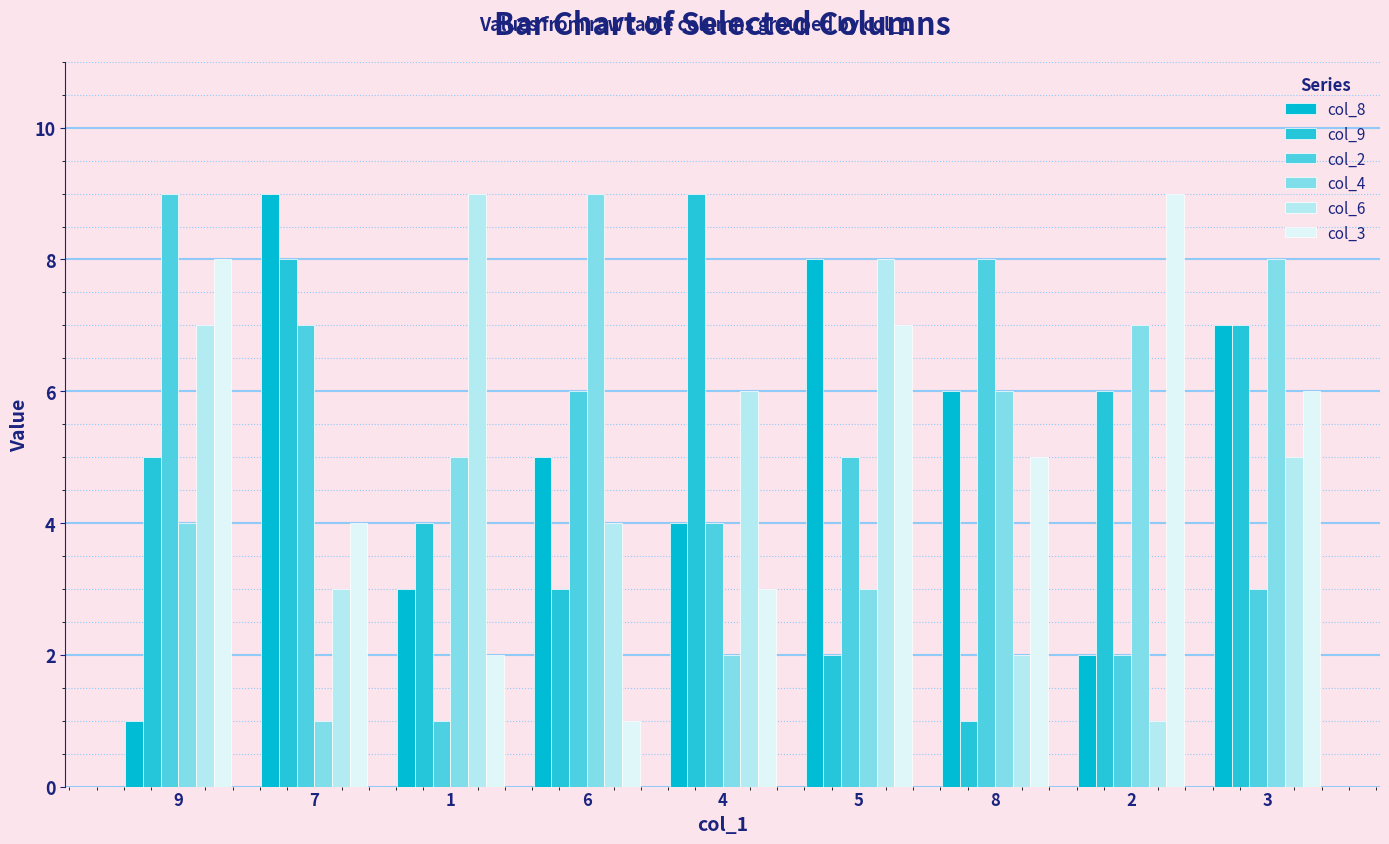

The col_3 series shows 1 at 1. True or false?

False